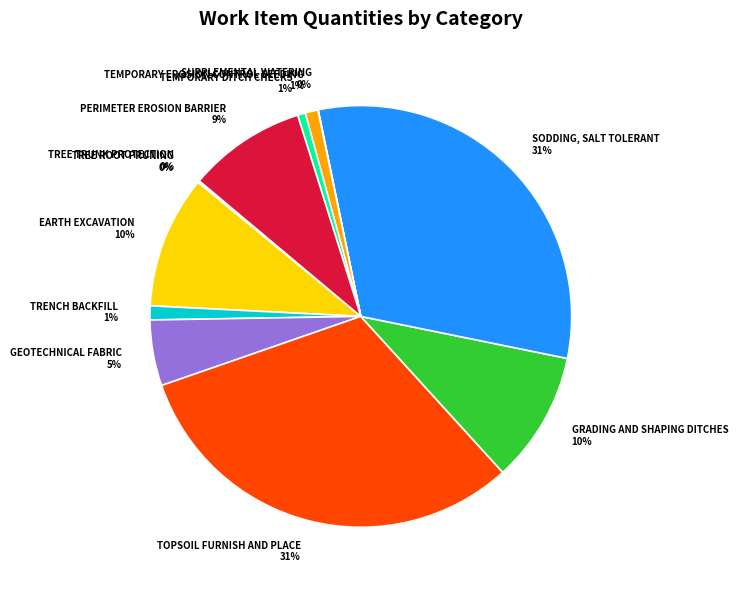

To the nearest percent, what is the difference between the largest and smallest slice percentages?

31%